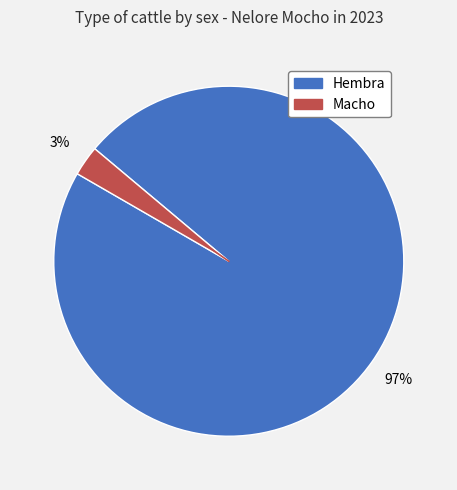

How many segments does this pie chart have?

2